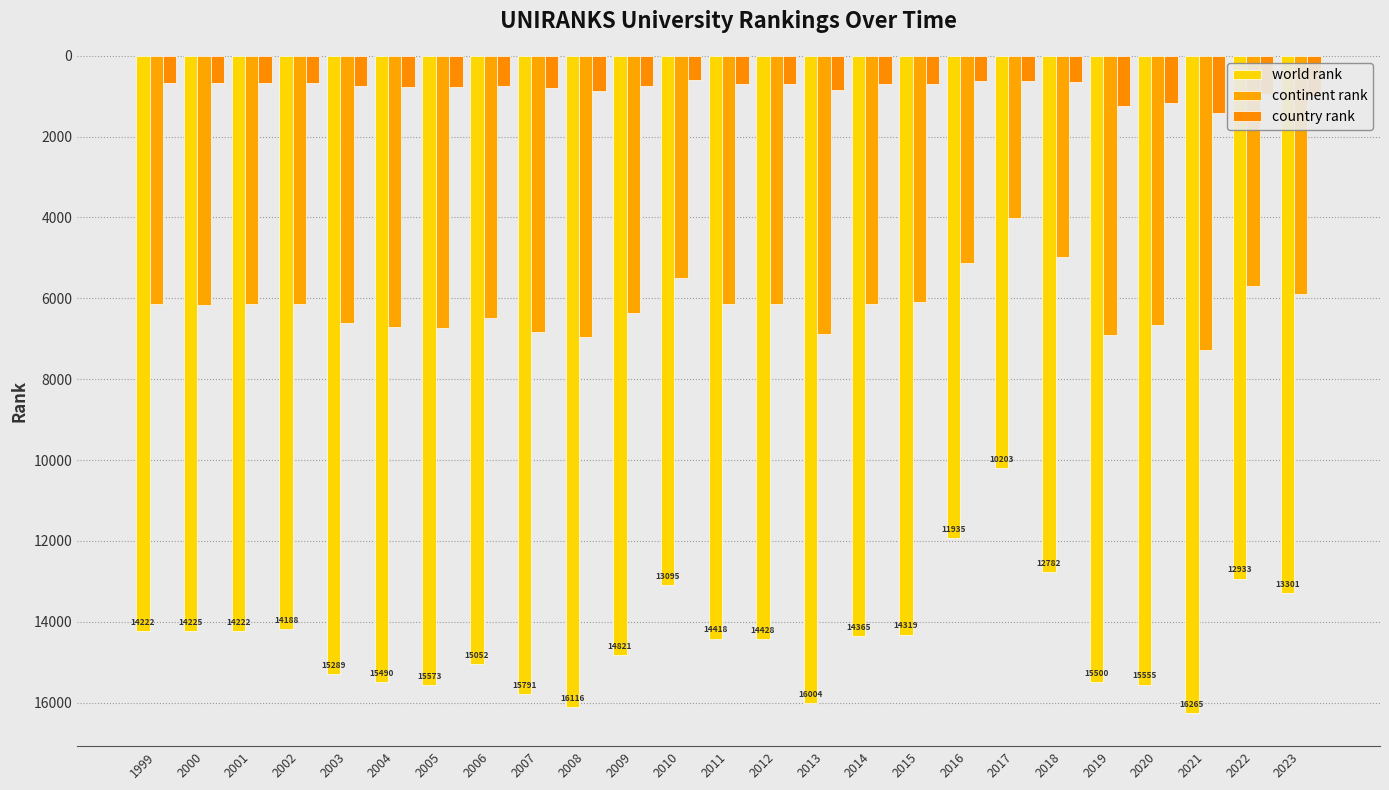

What is the sum of all country rank values?

19974